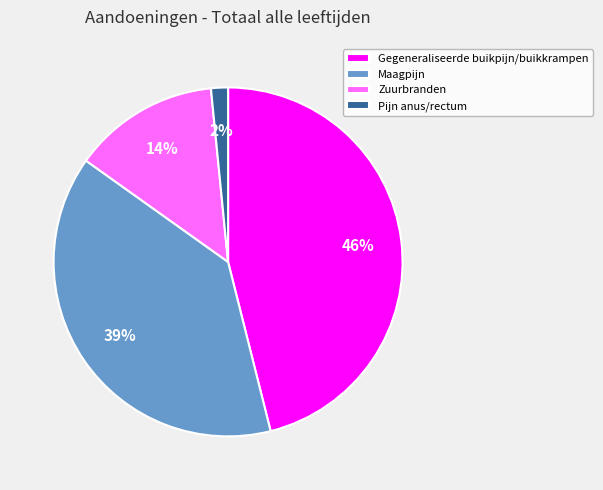

Between Pijn anus/rectum and Maagpijn, which is larger?

Maagpijn